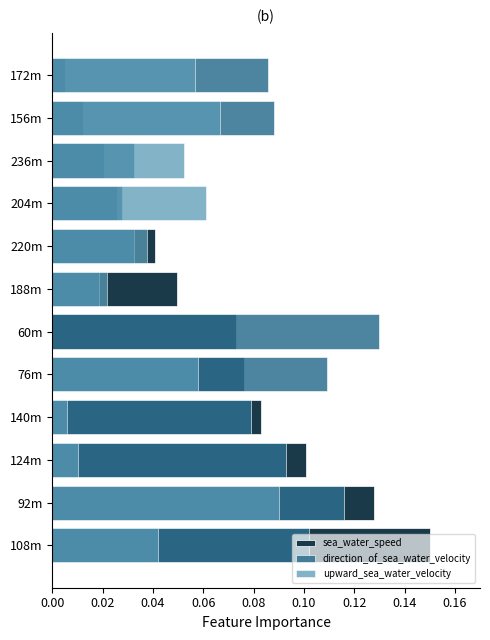

True or false: upward_sea_water_velocity has a value of 0.1 at 108m.

False